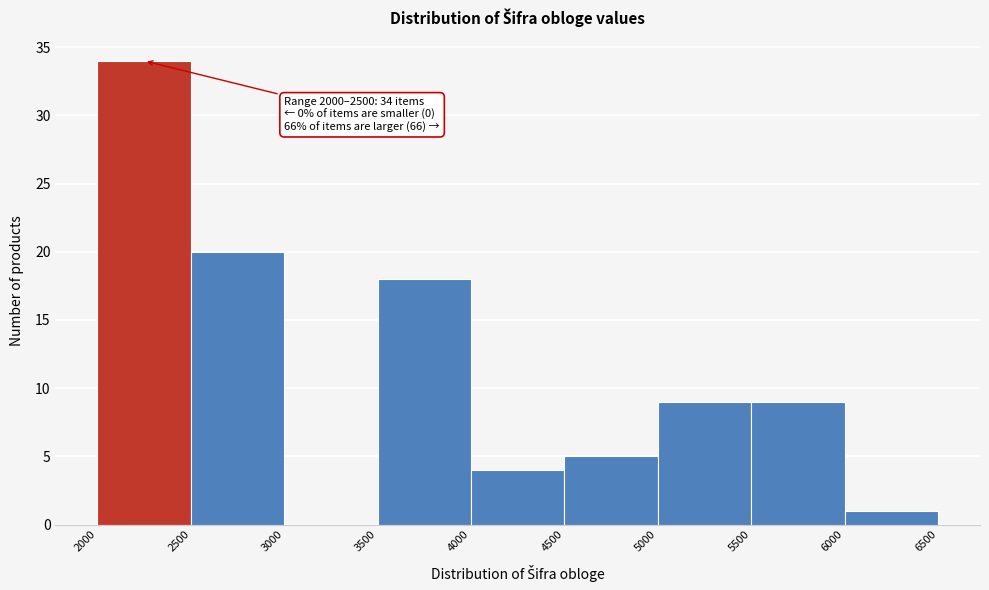

Over which range of the x-axis is the bar tallest?

2000 to 2500